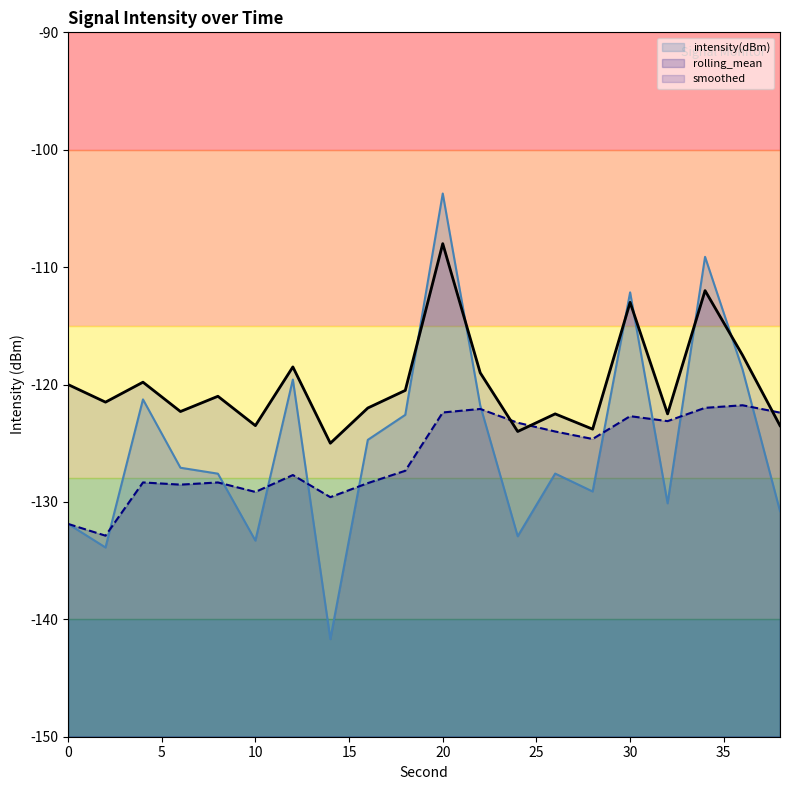

What is the maximum value for rolling_mean?

-121.8